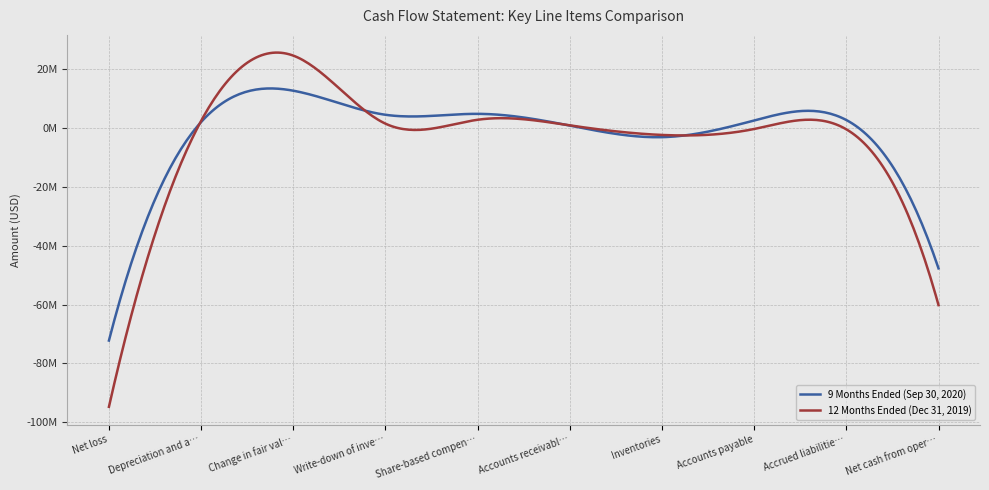

At which category does the chart reach its minimum across all series?

Net loss